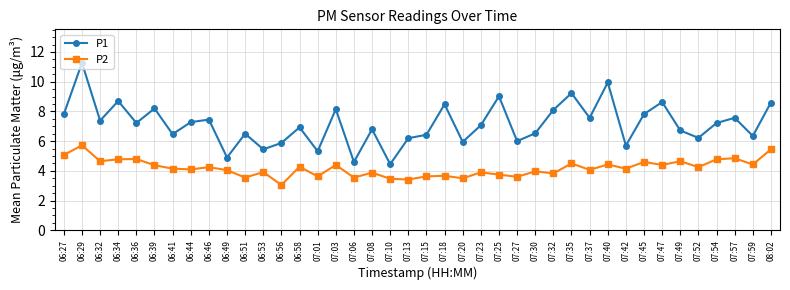

Rank the series by their average value, from lowest to highest.

P2, P1